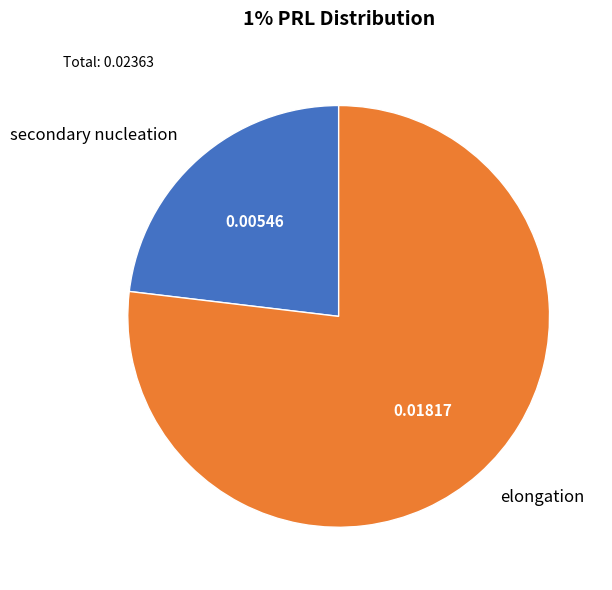

Which slice is the smallest?

secondary nucleation